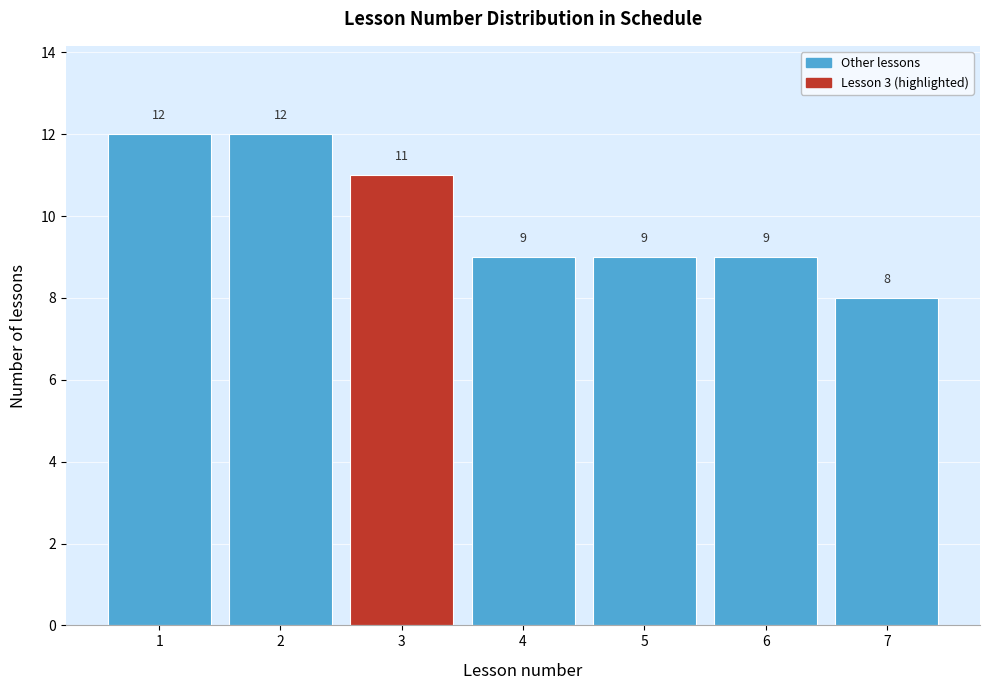

Reading left to right, list all the values displayed in this chart.

1=12	2=12	3=11	4=9	5=9	6=9	7=8